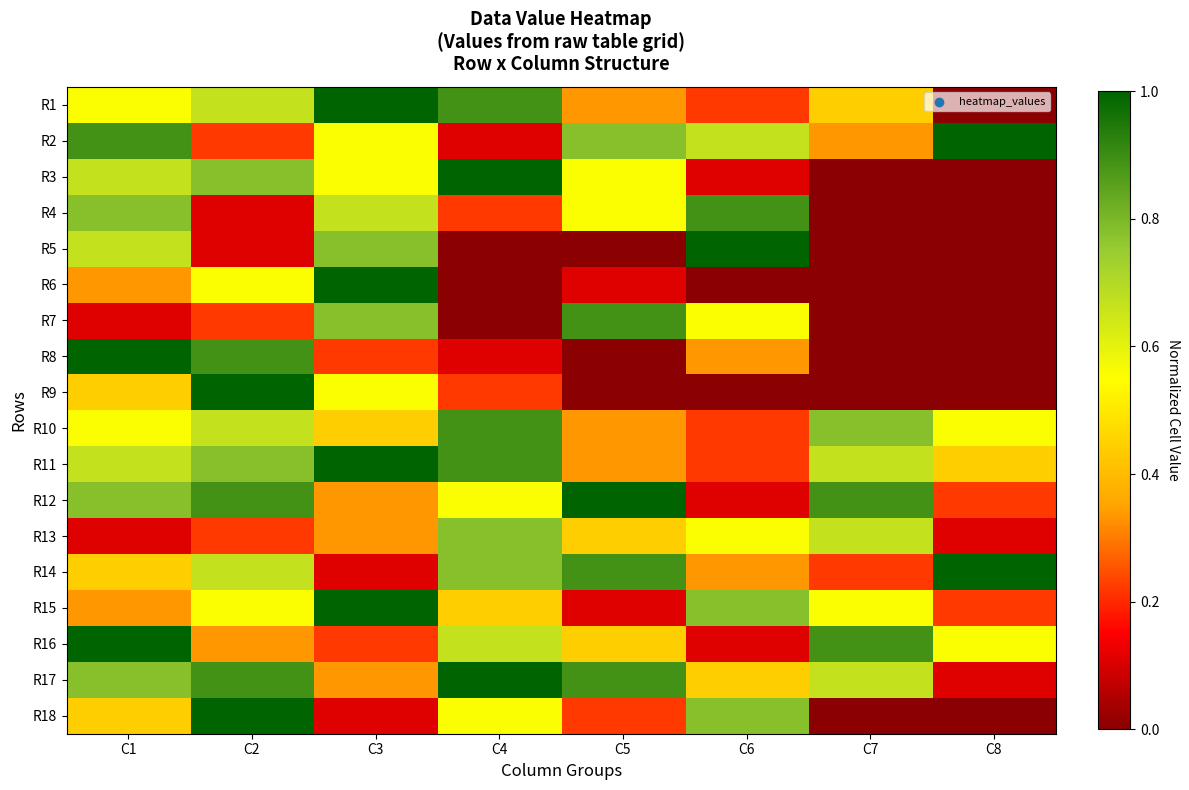

Which has a higher value, C2 or C3?

C3